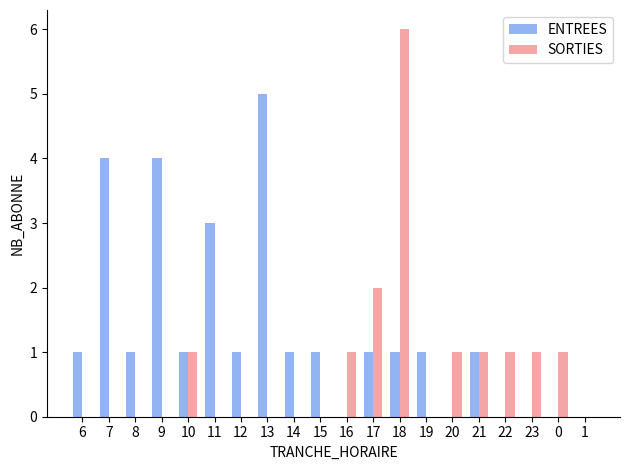

What value does the ENTREES series have at 14?

1